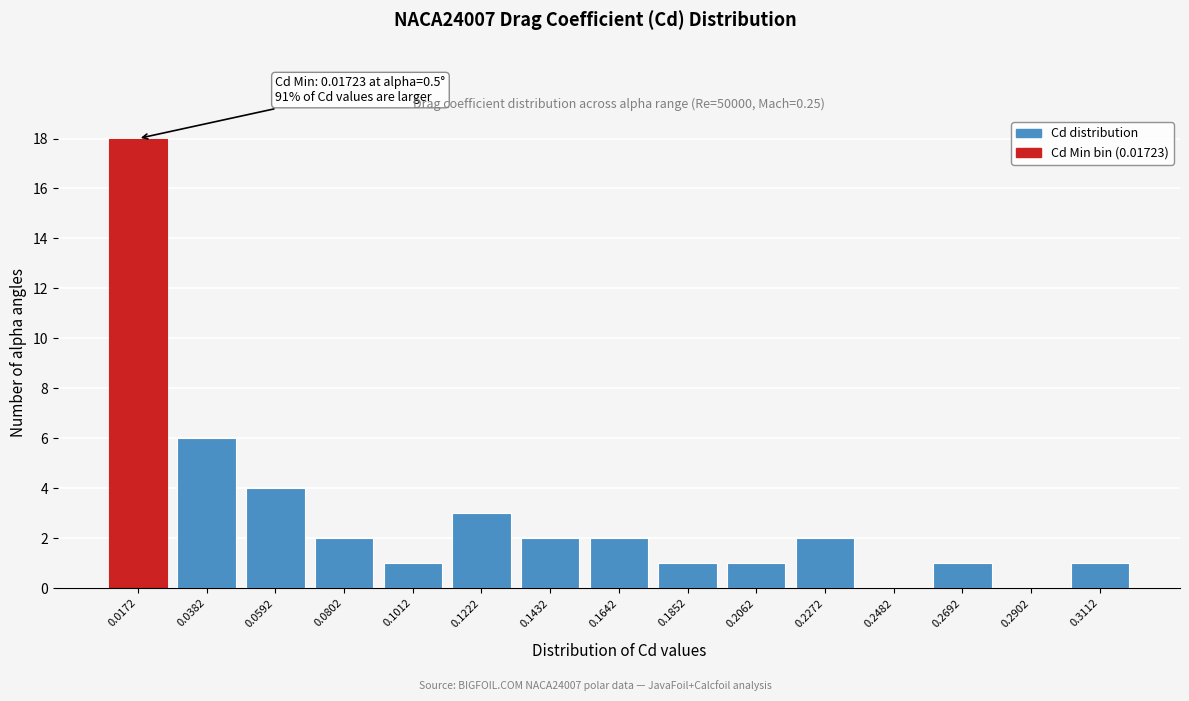

Reading left to right, transcribe all the data shown in this chart.

0.0172=18	0.0382=6	0.0592=4	0.0802=2	0.1012=1	0.1222=3	0.1432=2	0.1642=2	0.1852=1	0.2062=1	0.2272=2	0.2482=0	0.2692=1	0.2902=0	0.3112=1